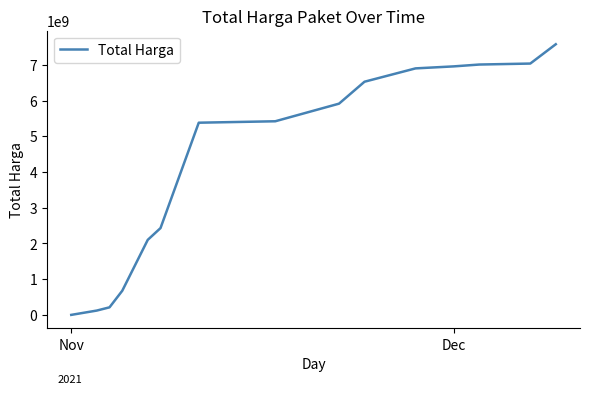

What is the difference between the maximum and minimum values?

7578977485